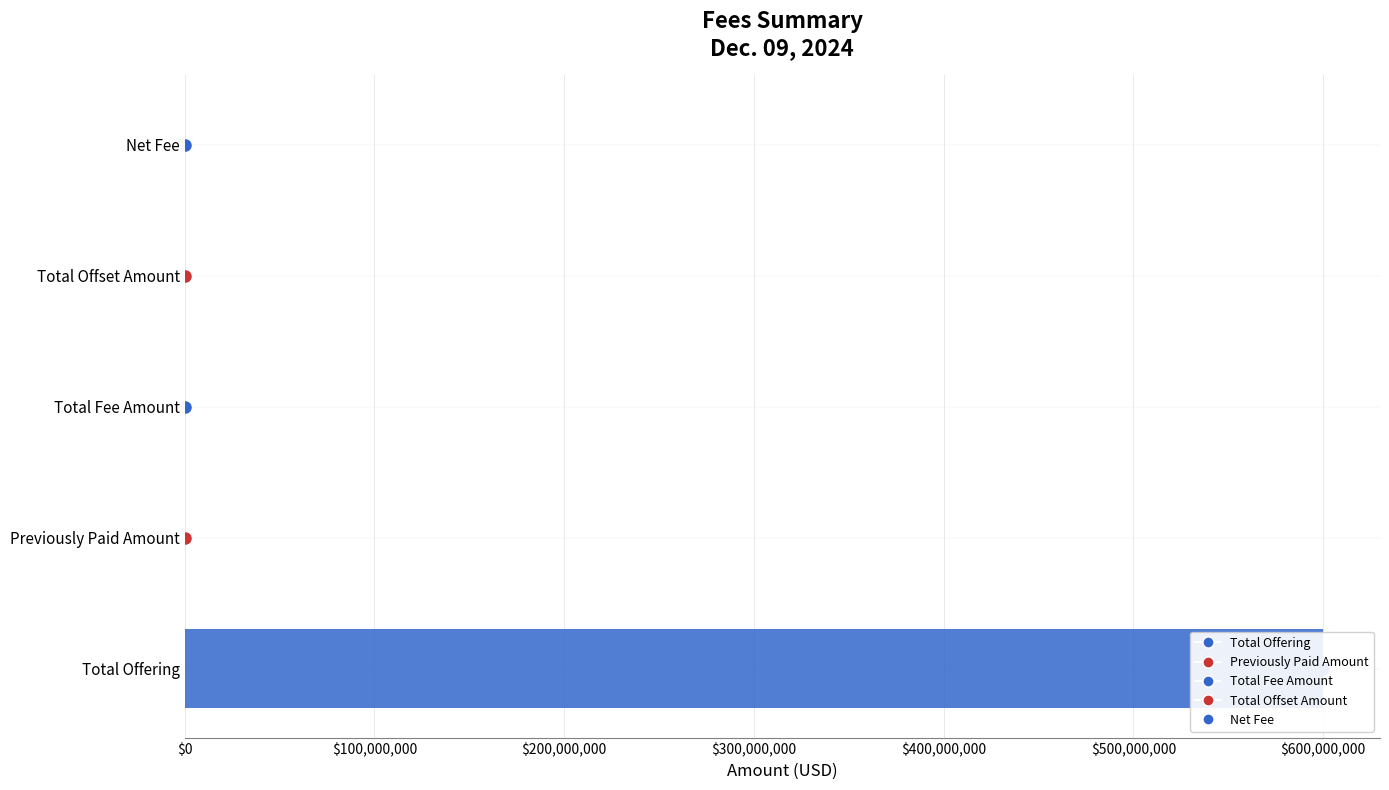

What is the sum of the values at Net Fee and Total Offering?

600091860